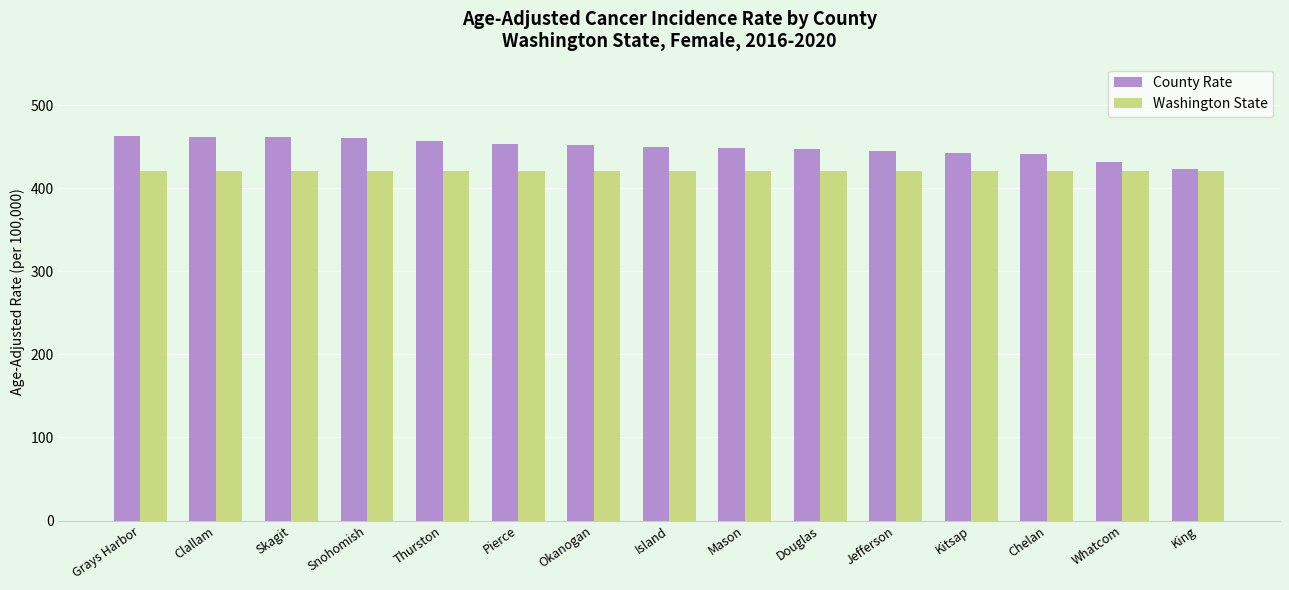

What is the sum of the County Rate values at Skagit and Snohomish?

921.7